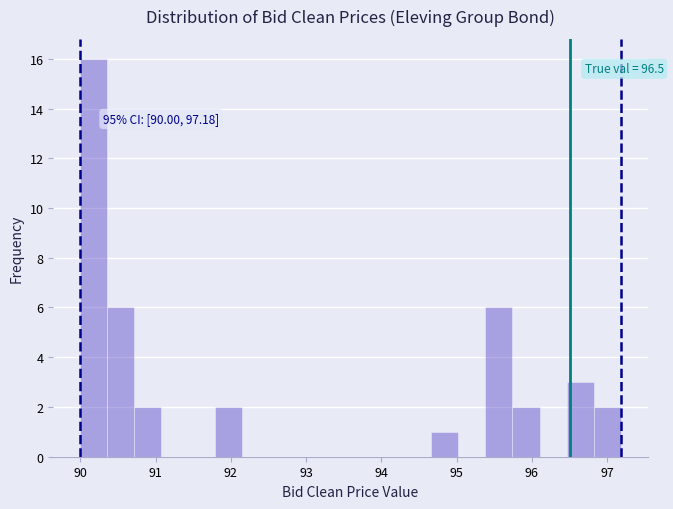

Read against the x-axis, roughly where is the centre of the tallest bar?

90.2